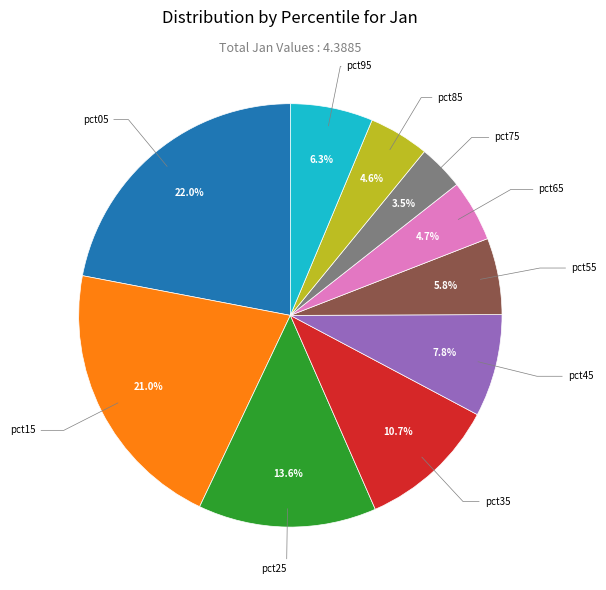

Is there any slice that represents more than half of the pie?

No